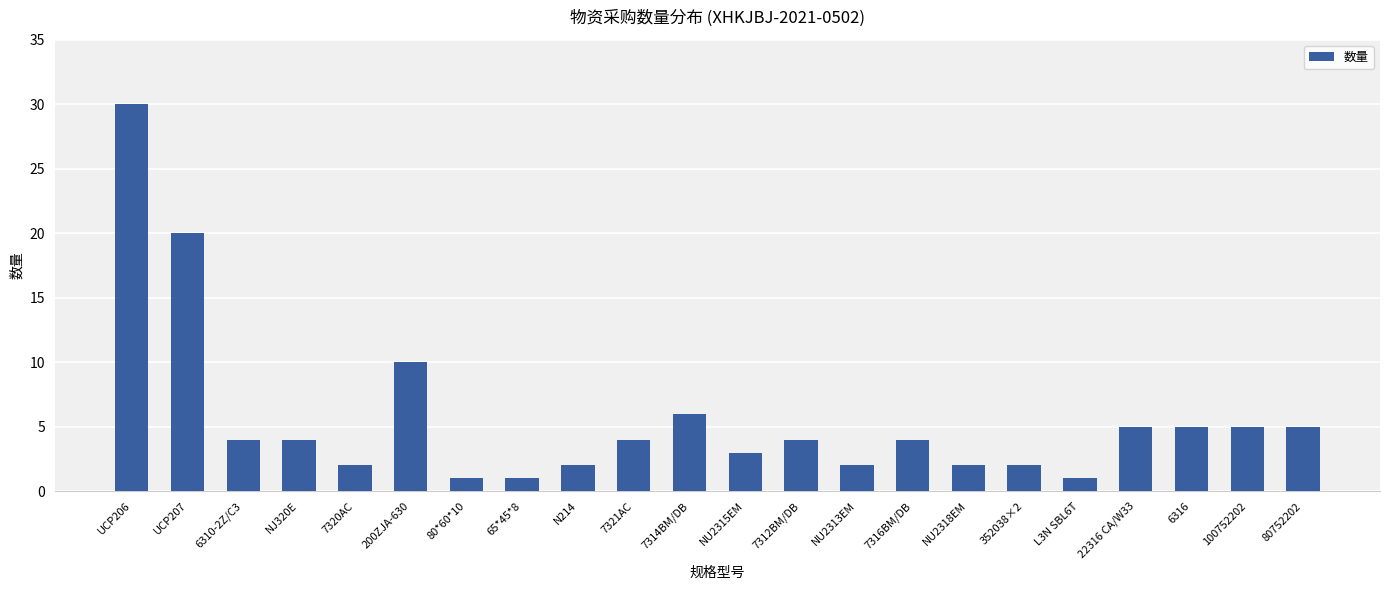

The value at 7314BM/DB is 10. True or false?

False